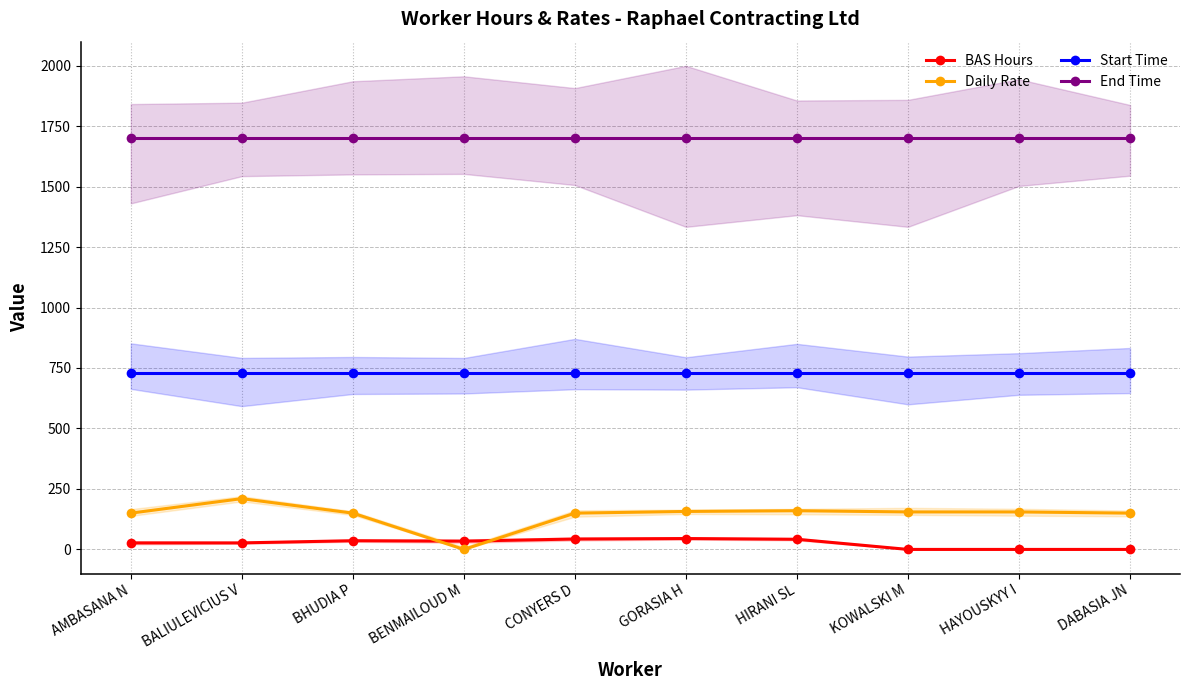

What is the label of the 2nd point from the right?

HAYOUSKYY I